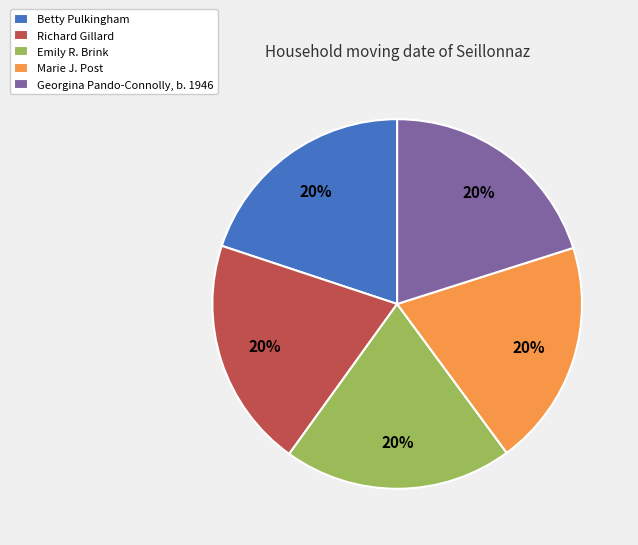

Approximately how many times larger is the value at Richard Gillard compared to Georgina Pando-Connolly, b. 1946?

1.0